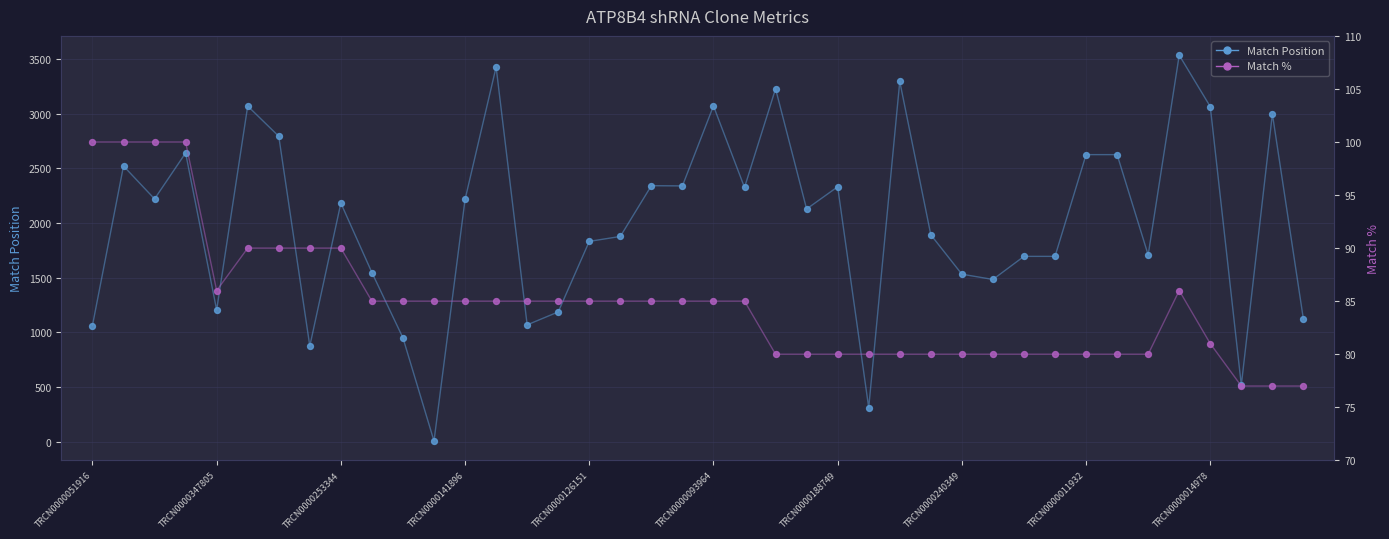

Which series contains the lowest Y value?

Match Position